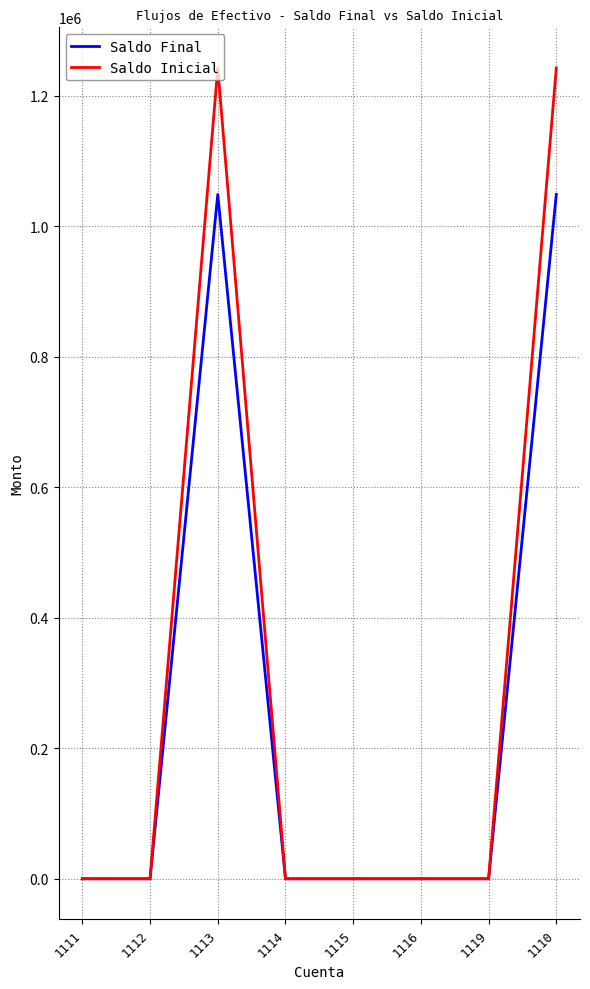

Rank the series by their maximum value, from highest to lowest.

Saldo Inicial, Saldo Final